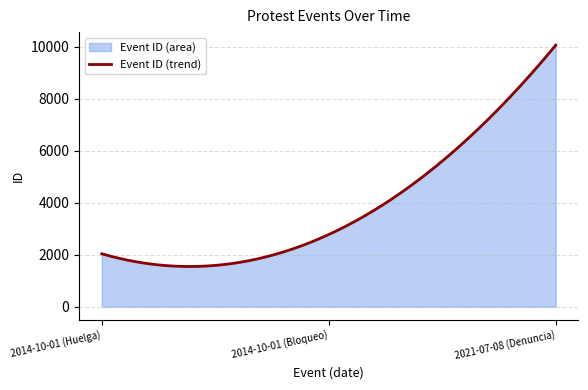

What is the ratio of the value at 2021-07-08 (Denuncia) to the value at 2014-10-01 (Bloqueo)?

3.6